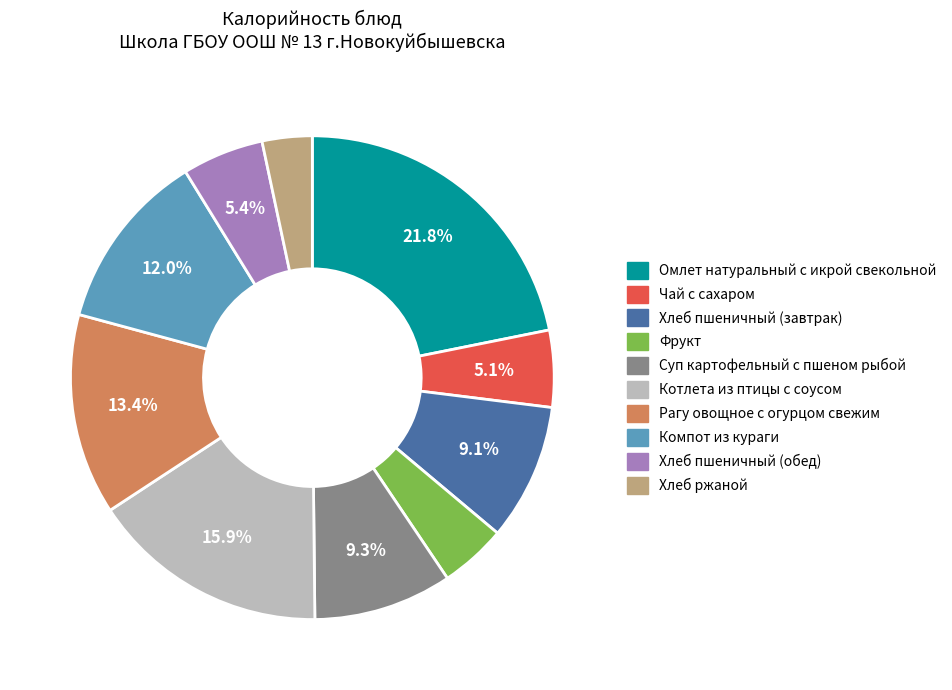

Is it true that Суп картофельный с пшеном рыбой is 1% of the pie?

False